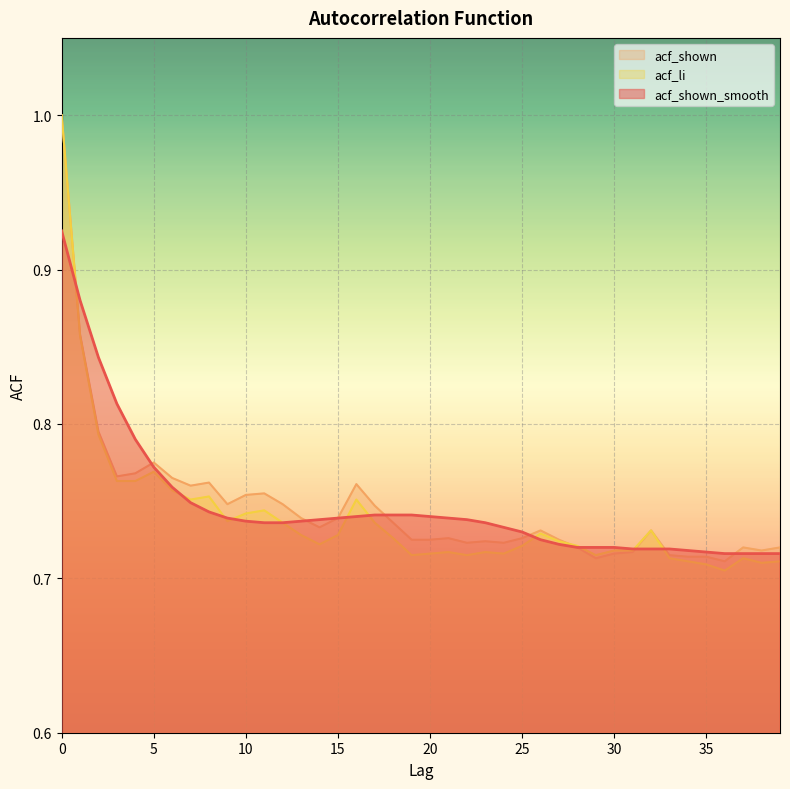

Reading left to right, extract all data points from this chart.

acf_shown_smooth: 0.9	0.9	0.8	0.8	0.8	0.8	0.8	0.7	0.7	0.7	0.7	0.7	0.7	0.7	0.7	0.7	0.7	0.7	0.7	0.7	0.7	0.7	0.7	0.7	0.7	0.7	0.7	0.7	0.7	0.7	0.7	0.7	0.7	0.7	0.7	0.7	0.7	0.7	0.7	0.7
acf_shown: 1.0	0.9	0.8	0.8	0.8	0.8	0.8	0.8	0.8	0.7	0.8	0.8	0.7	0.7	0.7	0.7	0.8	0.7	0.7	0.7	0.7	0.7	0.7	0.7	0.7	0.7	0.7	0.7	0.7	0.7	0.7	0.7	0.7	0.7	0.7	0.7	0.7	0.7	0.7	0.7
acf_li: 1.0	0.9	0.8	0.8	0.8	0.8	0.8	0.8	0.8	0.7	0.7	0.7	0.7	0.7	0.7	0.7	0.8	0.7	0.7	0.7	0.7	0.7	0.7	0.7	0.7	0.7	0.7	0.7	0.7	0.7	0.7	0.7	0.7	0.7	0.7	0.7	0.7	0.7	0.7	0.7